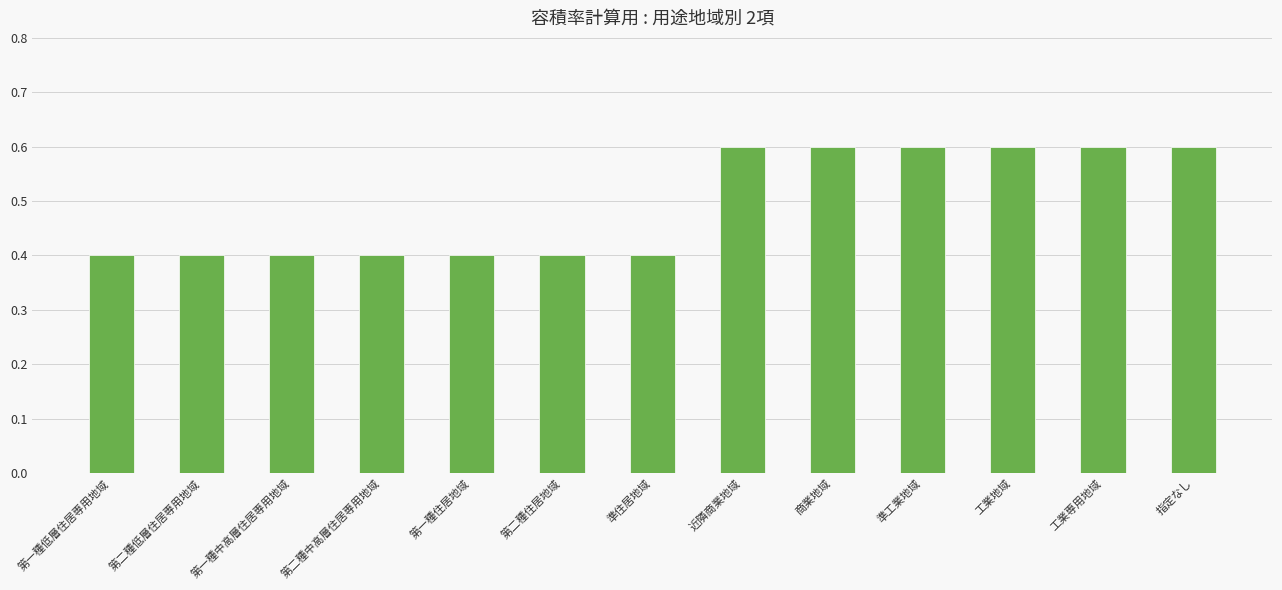

Does the chart contain stacked bars?

No